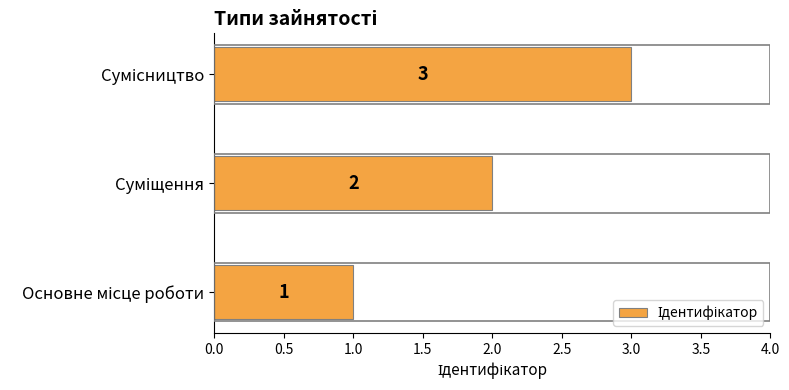

What is the greatest value displayed?

3